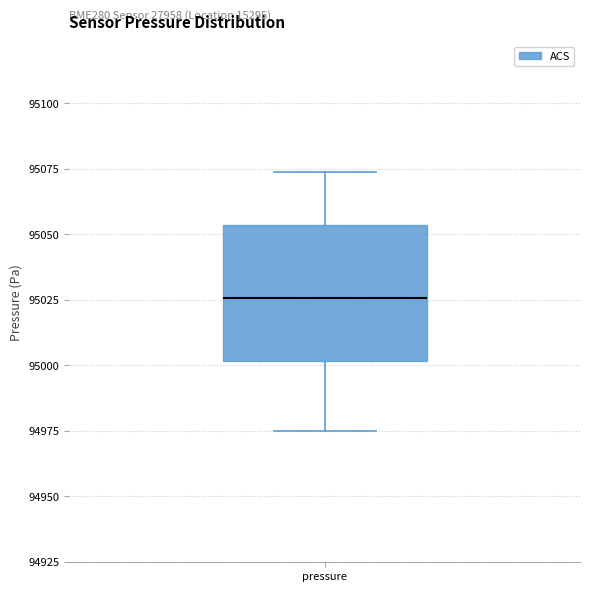

Transcribe this box plot: give where the median line is, the range the box spans, and where the two whiskers end, as read against the y-axis. The values are not printed on the chart, so give them approximately, as read against the axis.

median 95025, box 95000 to 95055, whiskers 94975 to 95075